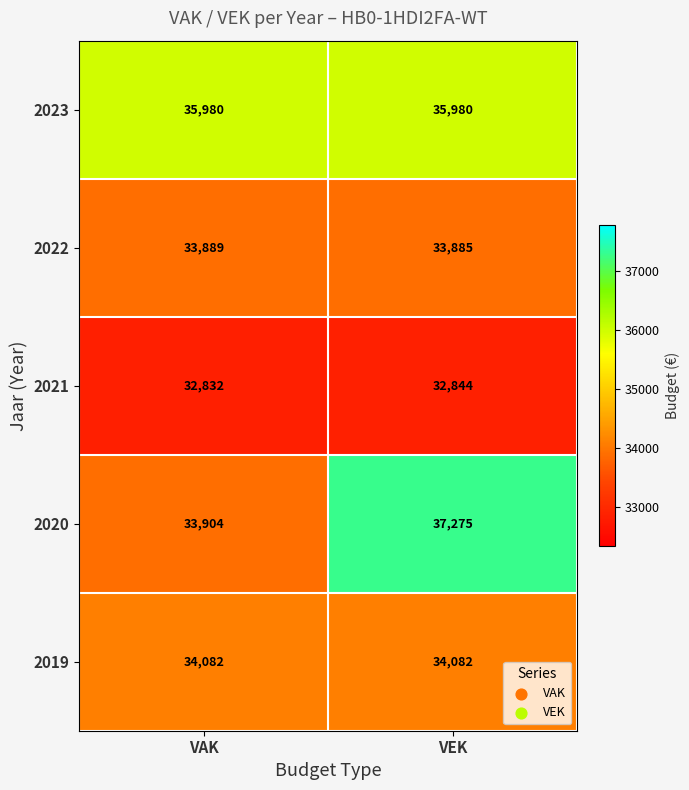

What is the sum of the 2020 values at VEK and VAK?

71179